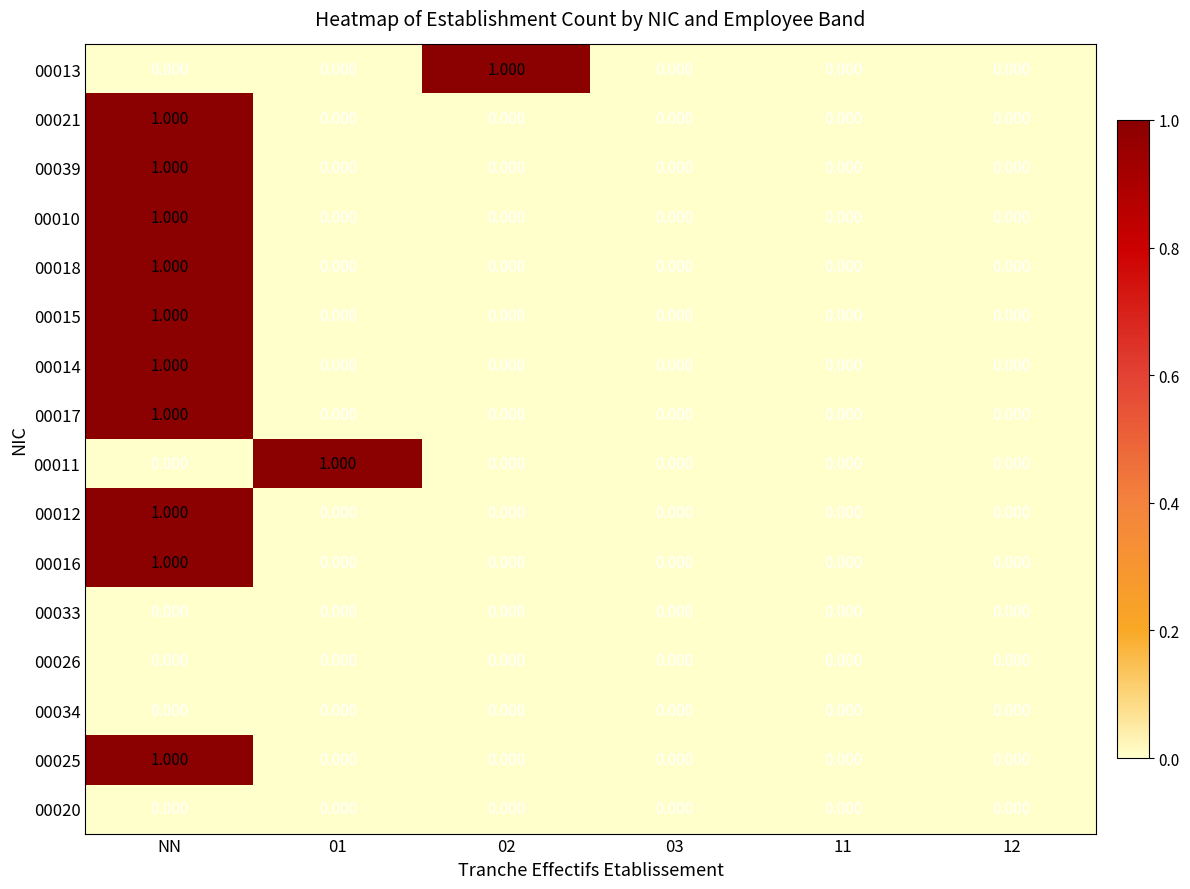

Is the value of 00015 at 01 greater than the value of 00018 at NN?

No